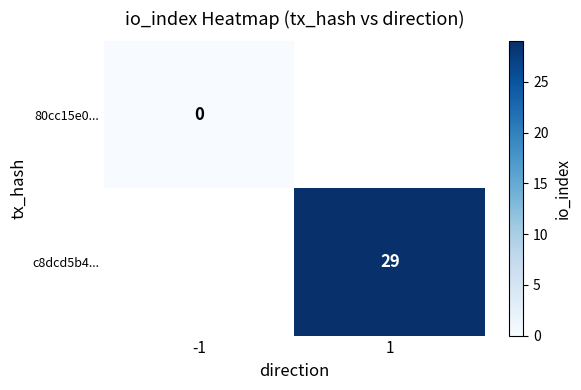

At how many categories does at least one series exceed 24?

1